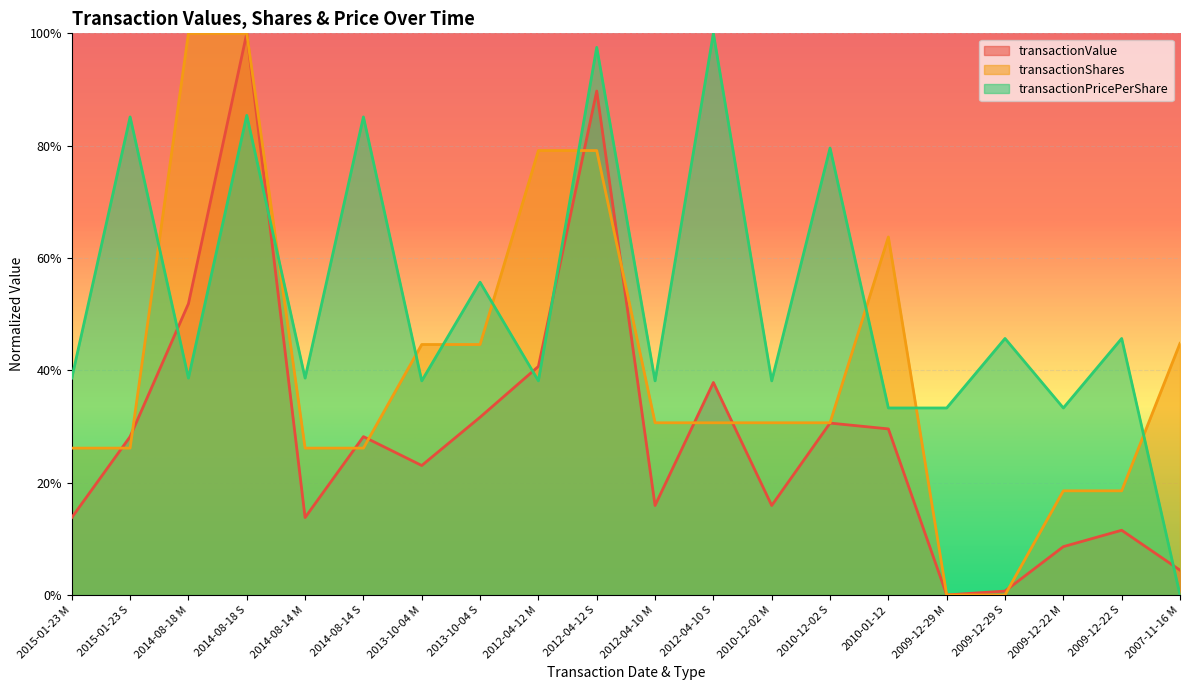

What are all the series names shown in the legend?

transactionValue, transactionShares, transactionPricePerShare